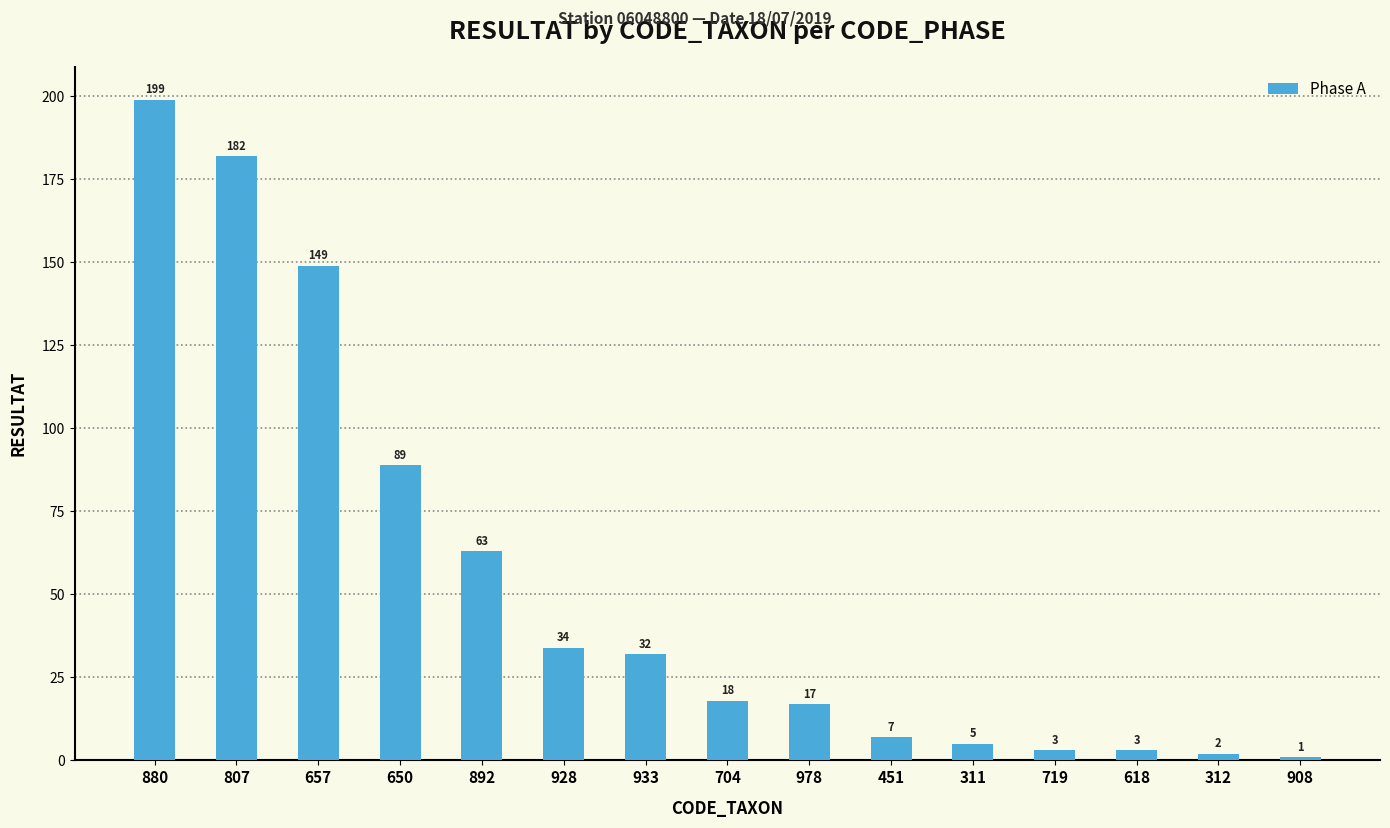

What is the change in value from 650 to 618?

-86